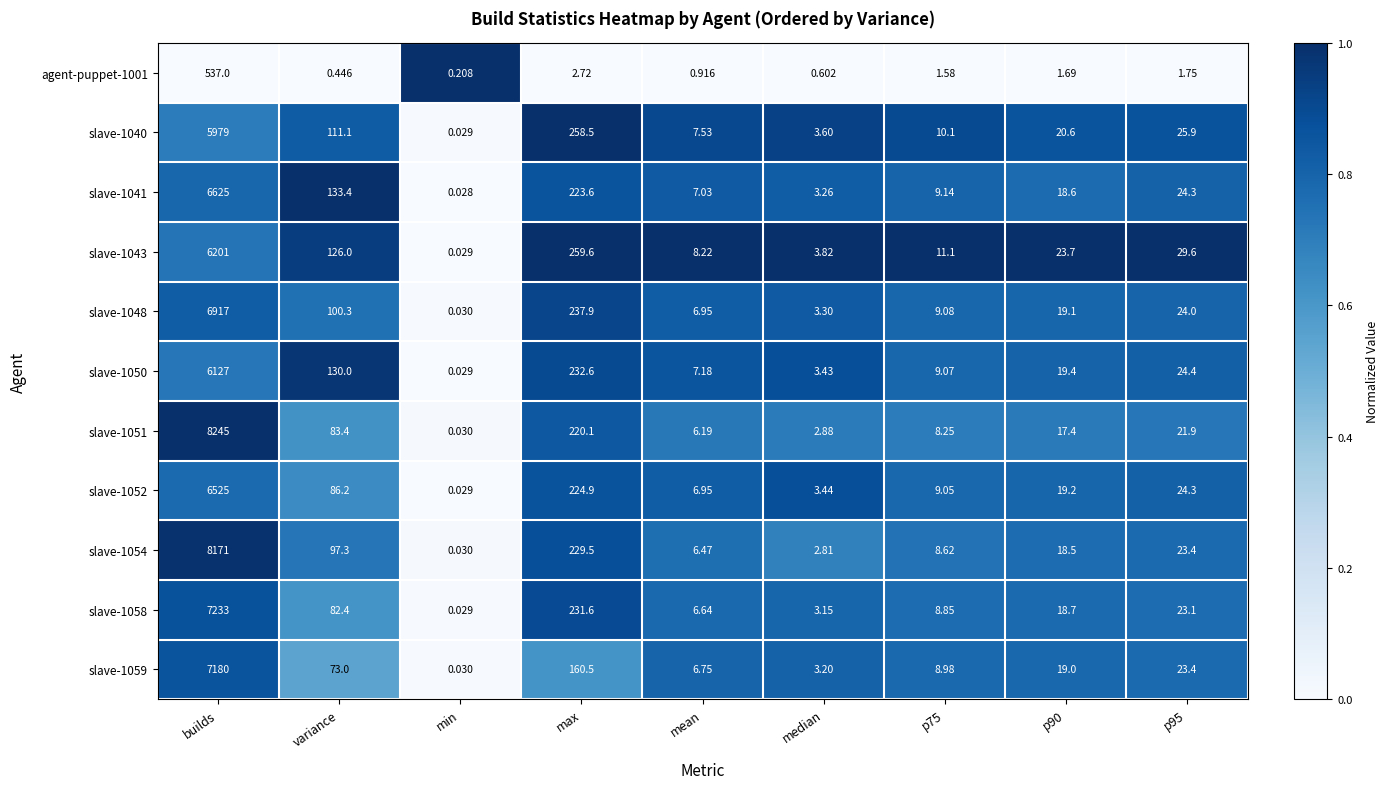

At which category does the chart reach its minimum across all series?

min